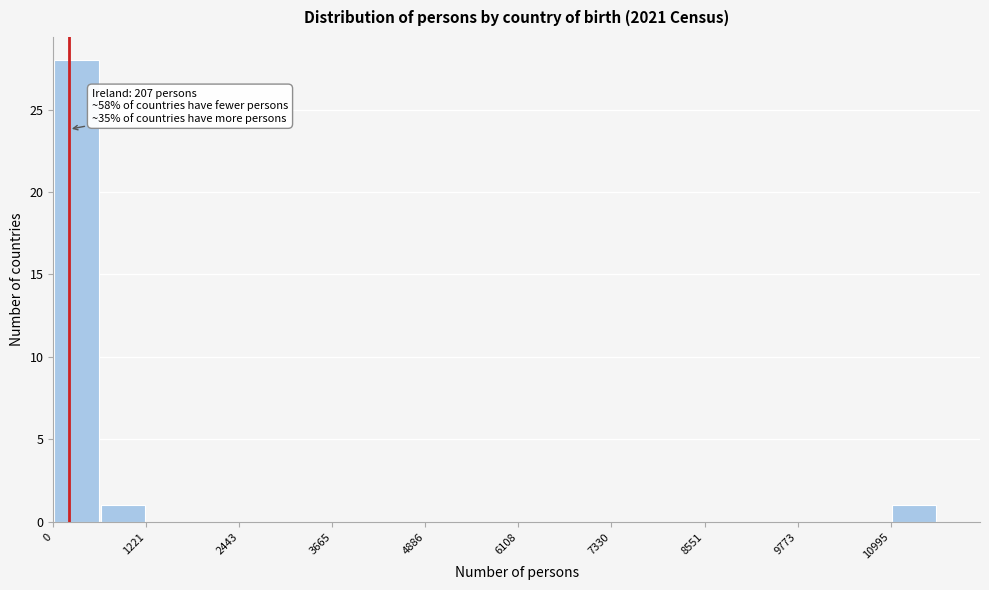

Read against the x-axis, roughly where is the centre of the tallest bar?

400